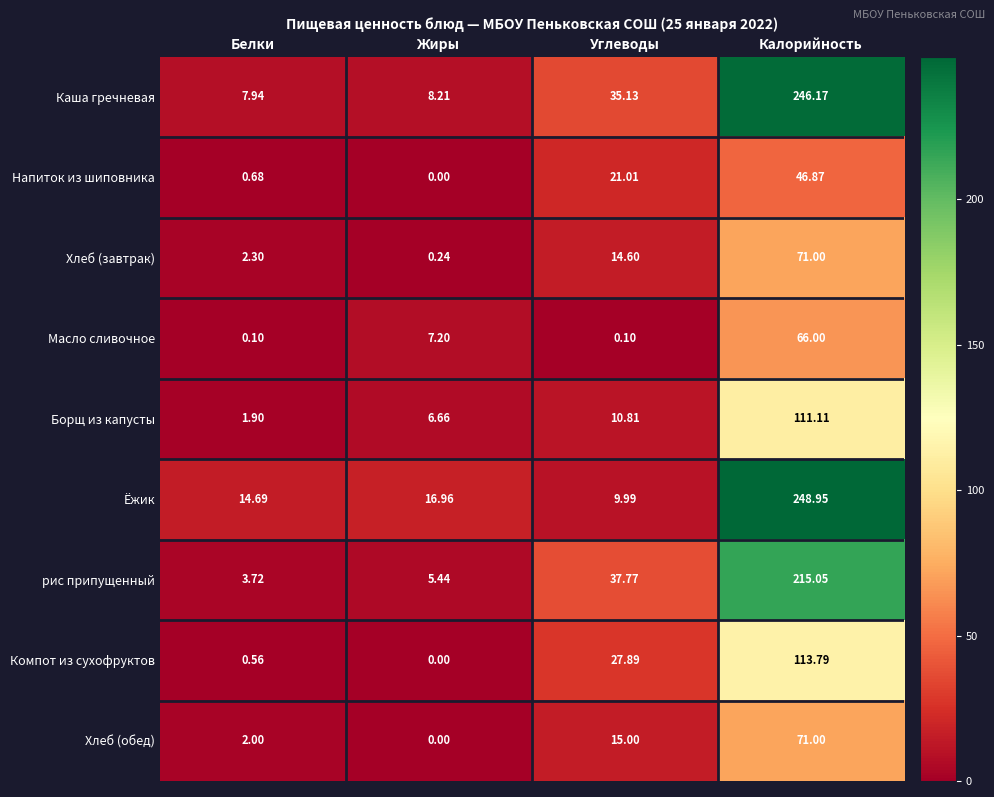

At Углеводы, list the series in order from largest to smallest.

рис припущенный, Каша гречневая, Компот из сухофруктов, Напиток из шиповника, Хлеб (обед), Хлеб (завтрак), Борщ из капусты, Ёжик, Масло сливочное